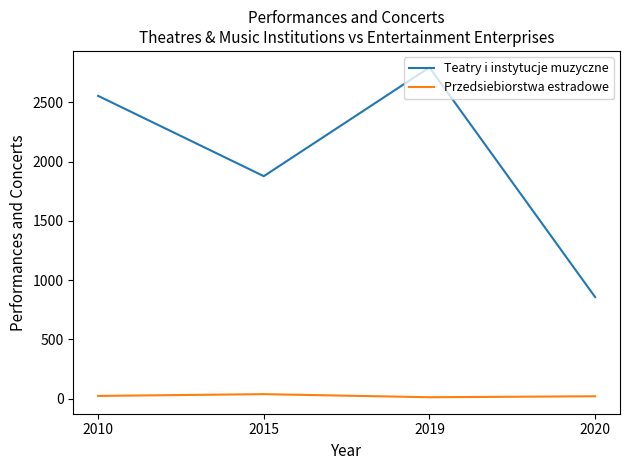

Count the number of data series in this chart.

2